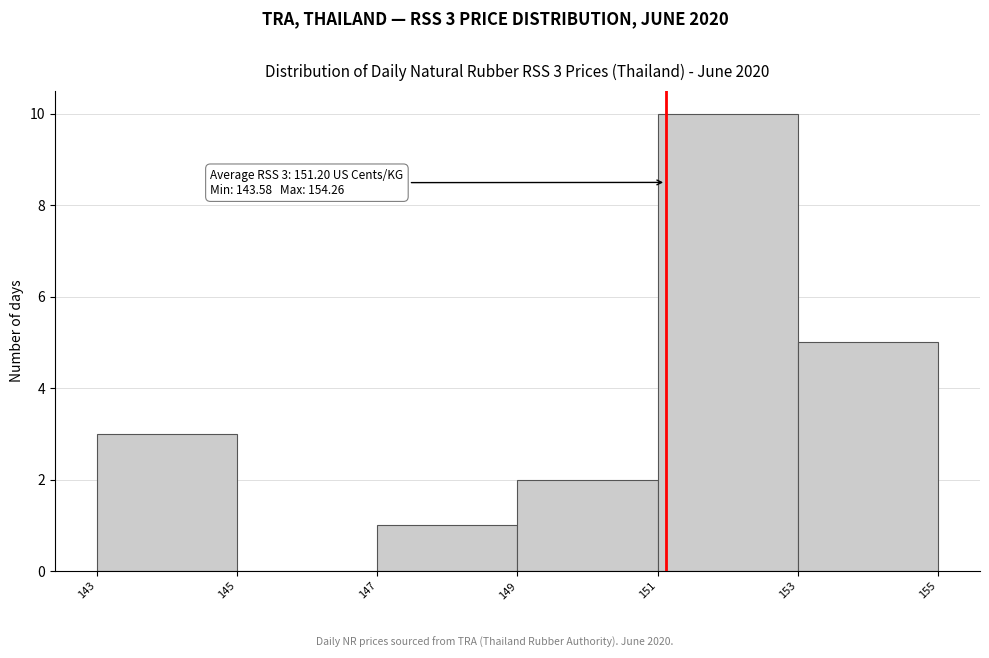

Over which range of the x-axis is the bar tallest?

151 to 153